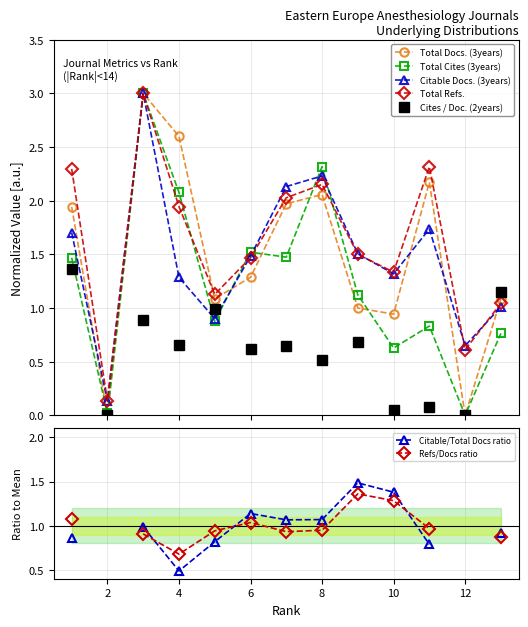

Which label corresponds to the smallest value in the chart?

2